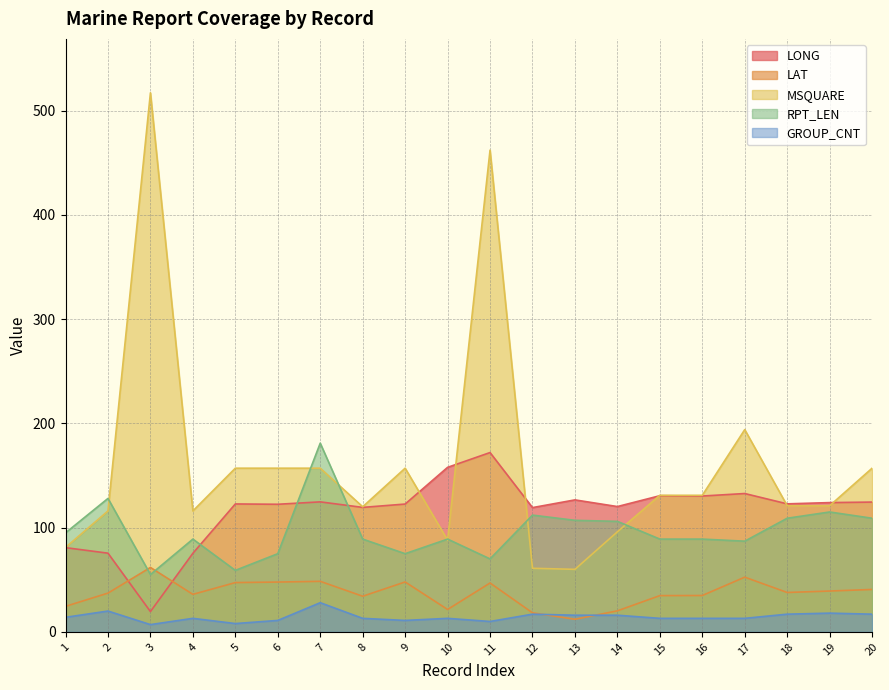

Where is the first local maximum for LAT?

3